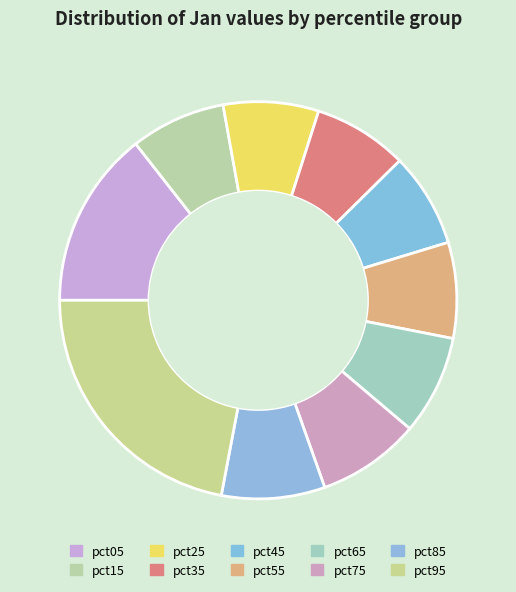

How many slices are in this pie chart?

10